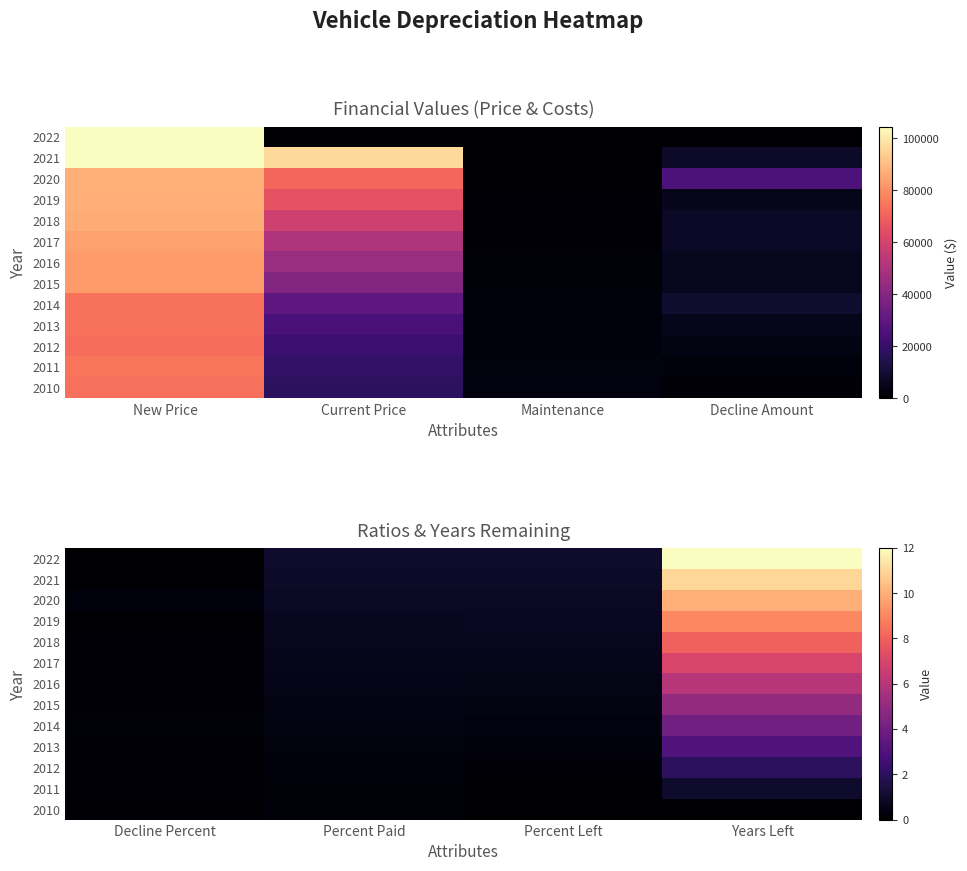

How many data points does each series have?

4